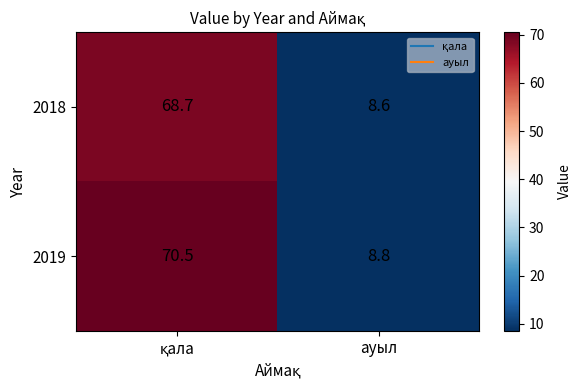

List the series in order of their overall mean, highest first.

2019, 2018